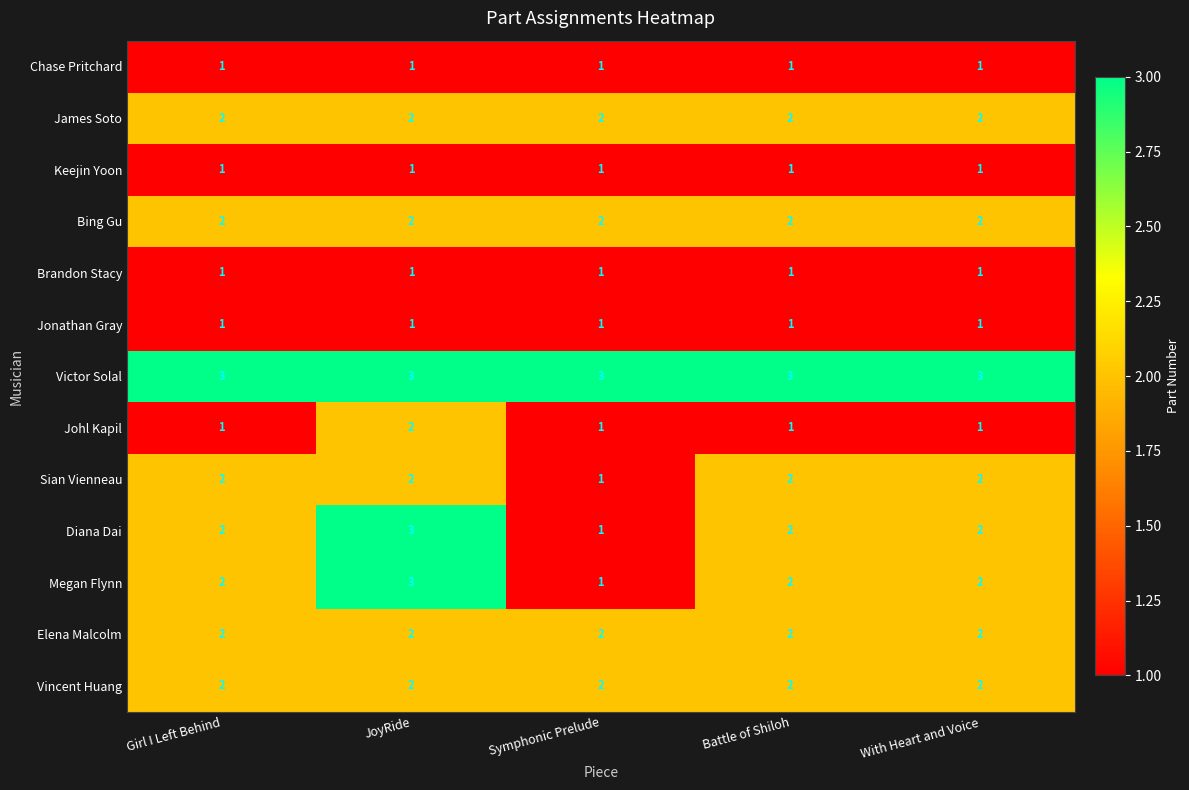

What is the total value across all series at JoyRide?

25